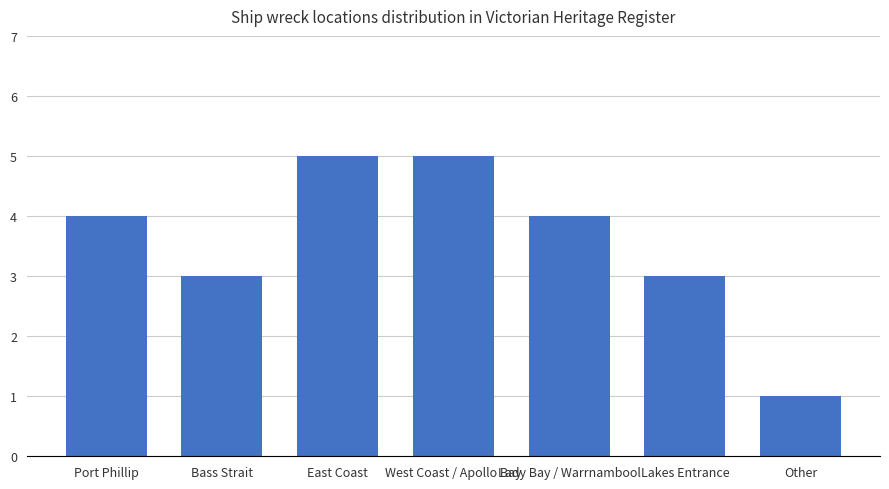

What value does the data have at Lady Bay / Warrnambool?

4